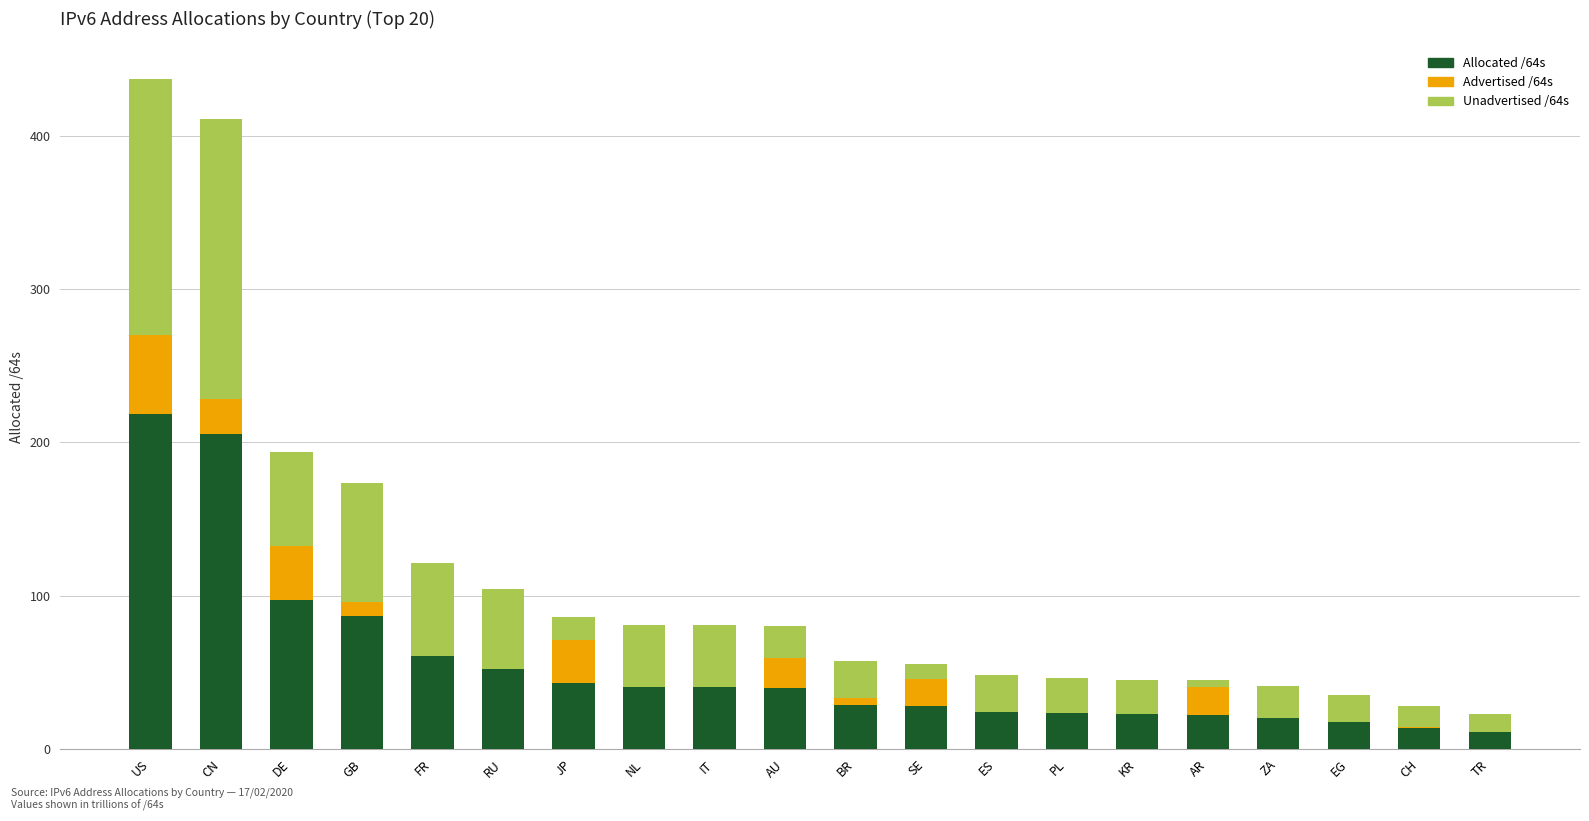

At which label does Allocated /64s reach its peak?

US